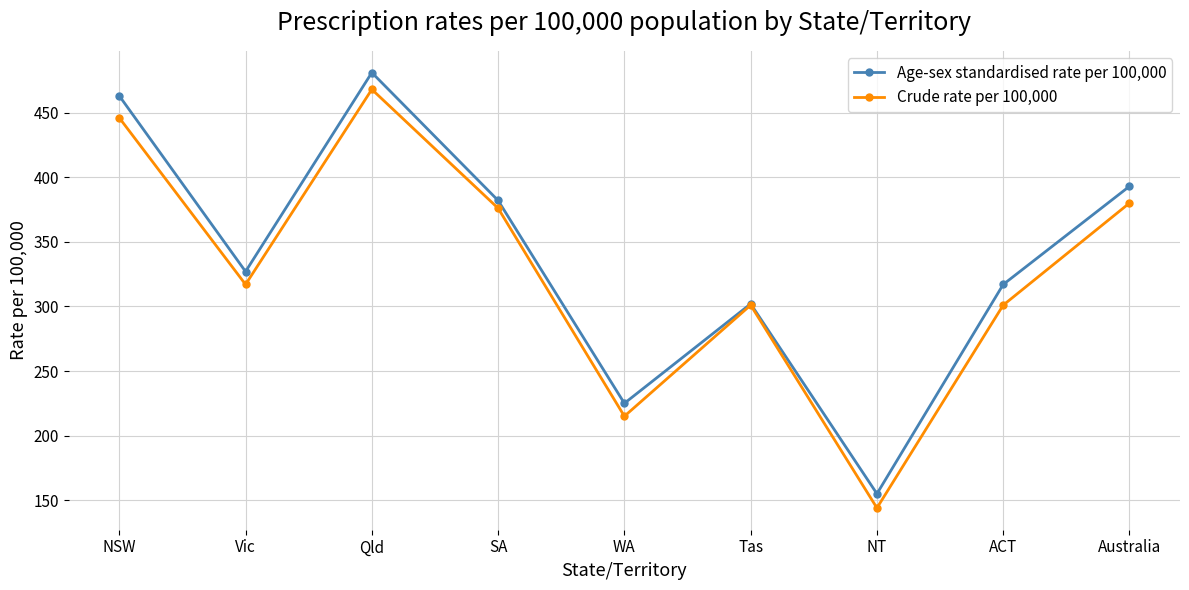

Reading left to right, what are all the values shown in this chart?

Age-sex standardised rate per 100,000: NSW=463	Vic=327	Qld=481	SA=382	WA=225	Tas=302	NT=155	ACT=317	Australia=393
Crude rate per 100,000: NSW=446	Vic=317	Qld=468	SA=376	WA=215	Tas=301	NT=144	ACT=301	Australia=380